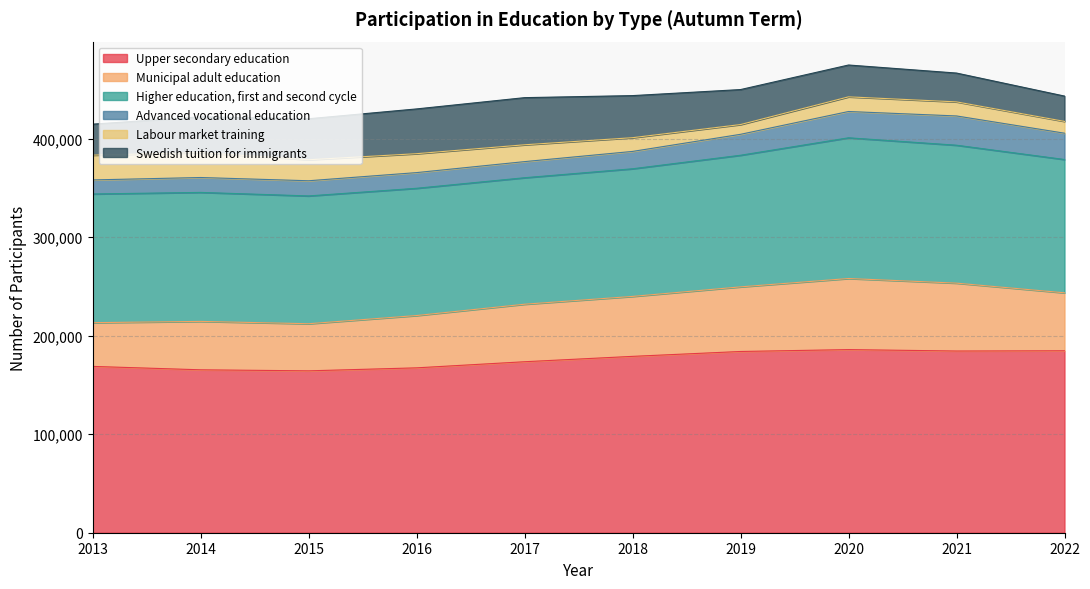

What is the spread (max minus min) of values at 2019?

174118